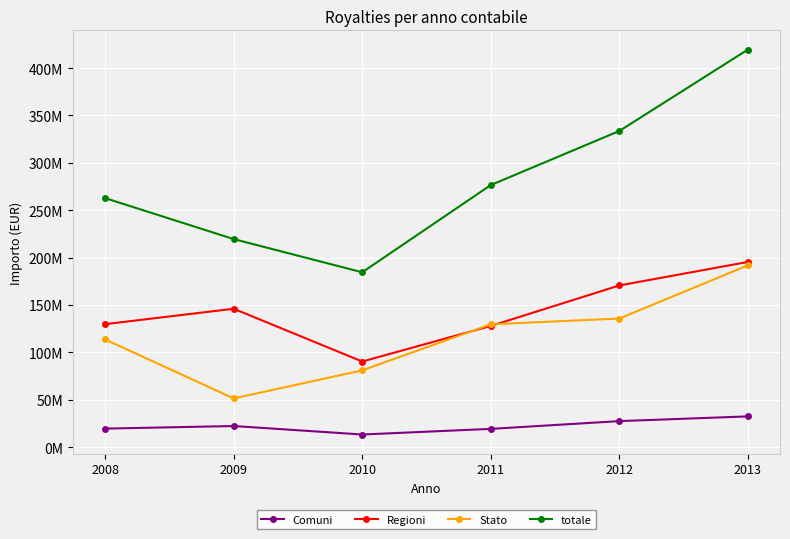

Rank the series by their maximum value, from highest to lowest.

totale, Regioni, Stato, Comuni